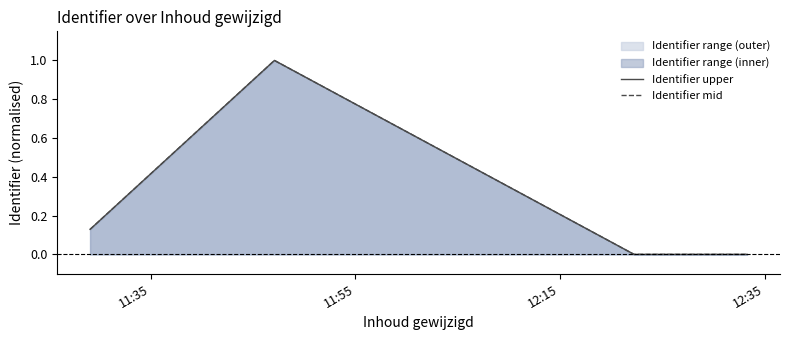

What position from the left is 11:55?

2